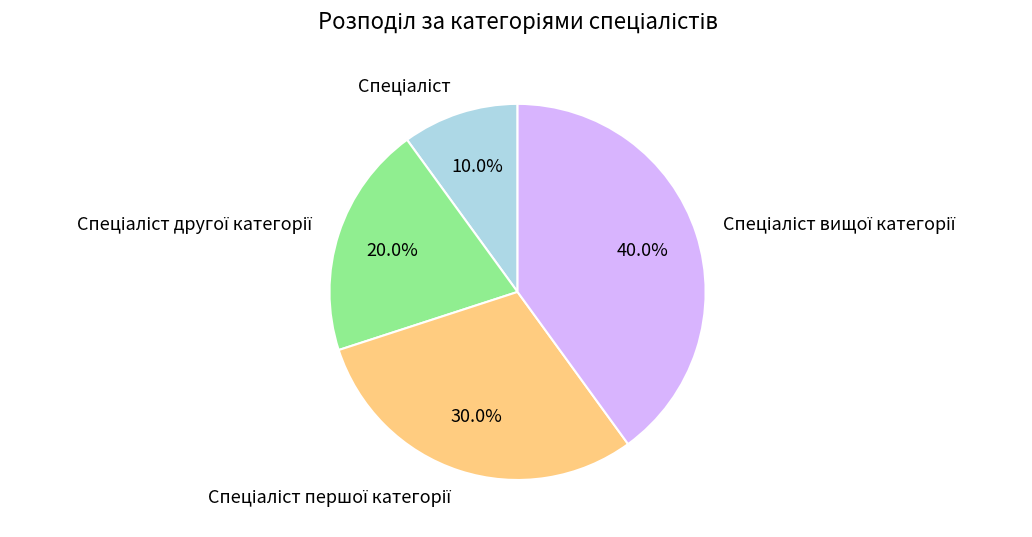

Count the number of slices in the pie.

4